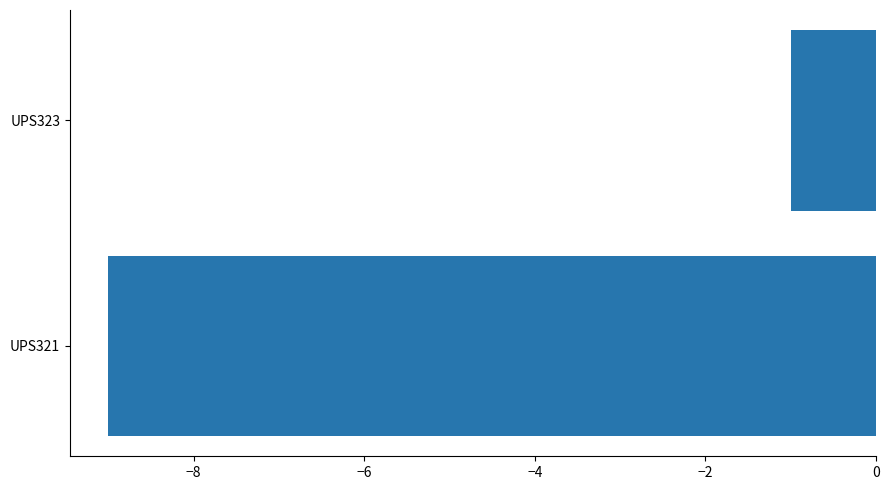

What is the smallest value displayed?

-9